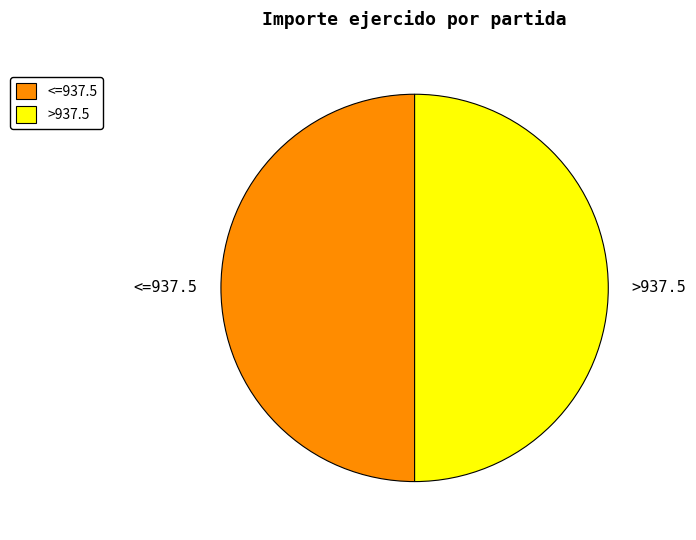

Is it true that <=937.5 is 50% of the pie?

True